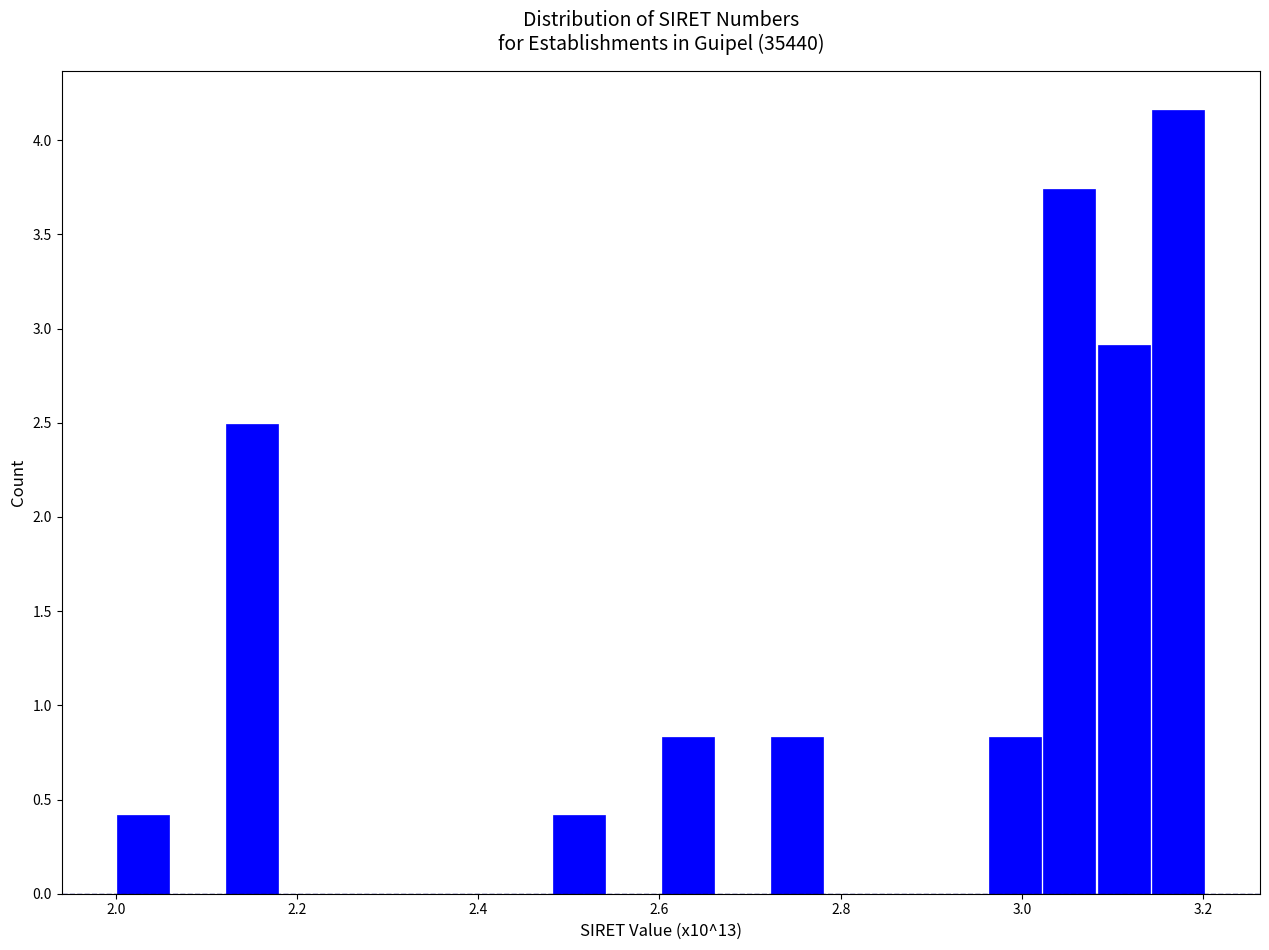

Read against the x-axis, roughly where is the centre of the tallest bar?

3.18